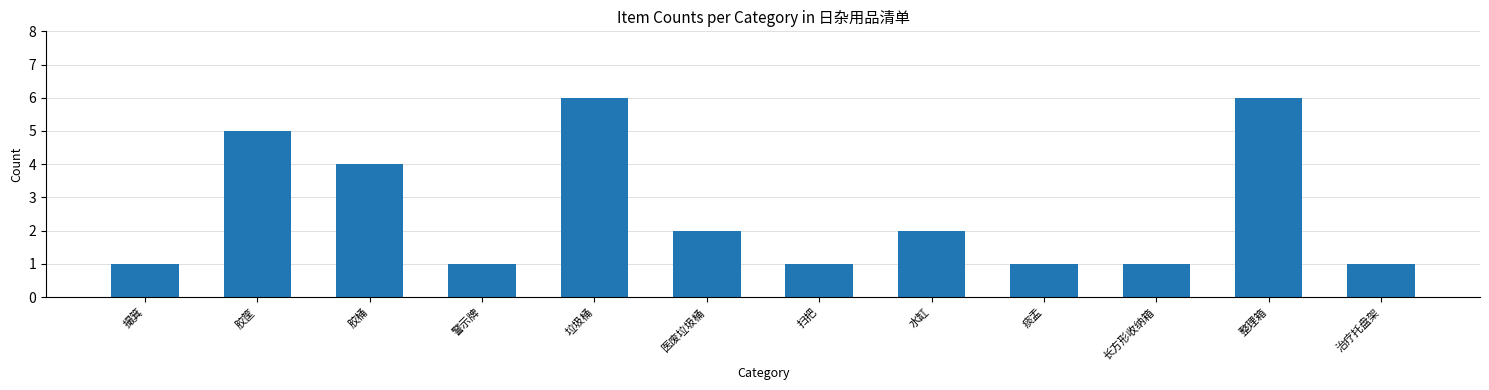

Reading left to right, what are all the values shown in this chart?

撮箕=1	胶筐=5	胶桶=4	警示牌=1	垃圾桶=6	医废垃圾桶=2	扫把=1	水缸=2	痰盂=1	长方形收纳箱=1	整理箱=6	治疗托盘架=1